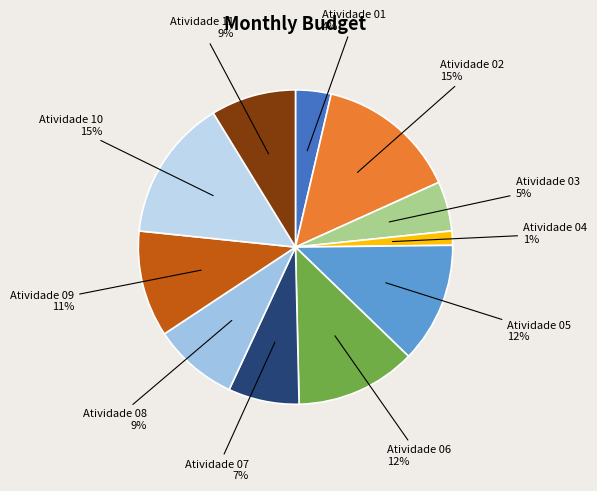

How many slices are in this pie chart?

11